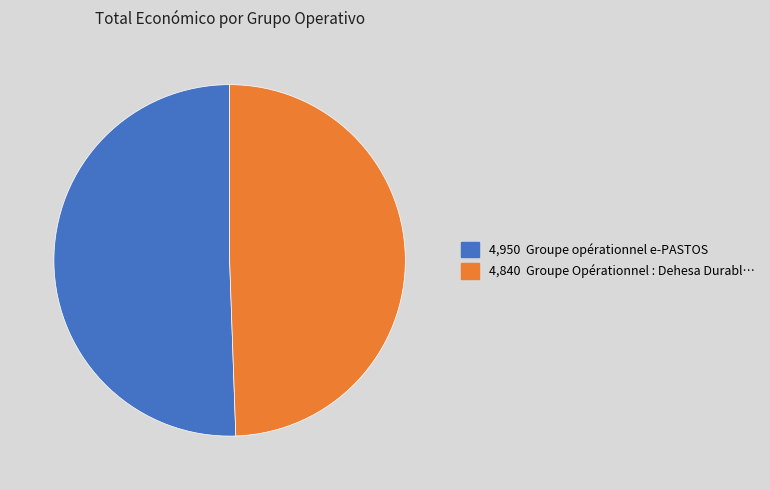

Does any single category account for the majority?

Yes